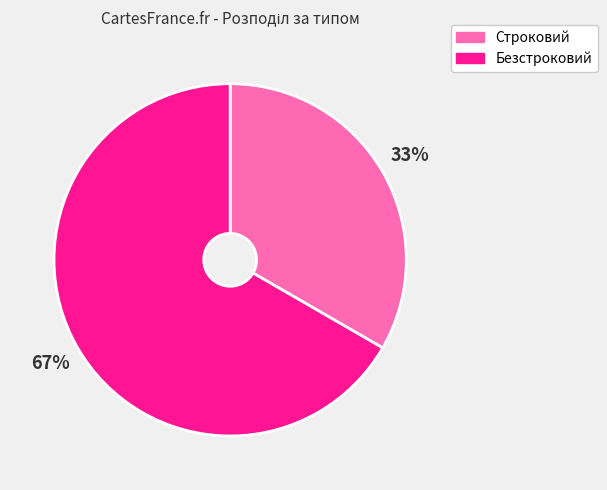

Do Строковий and Безстроковий together represent more than half of the pie?

Yes